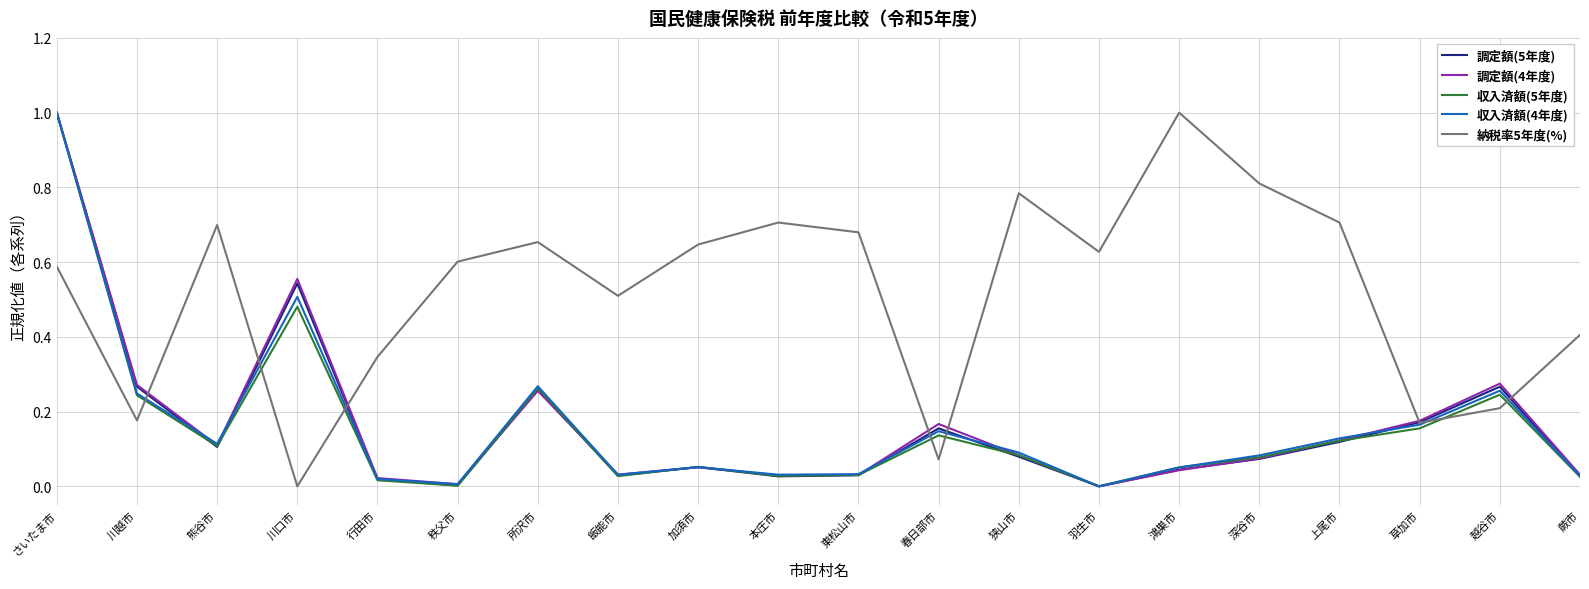

Which category has the highest value in the 収入済額(4年度) series?

さいたま市